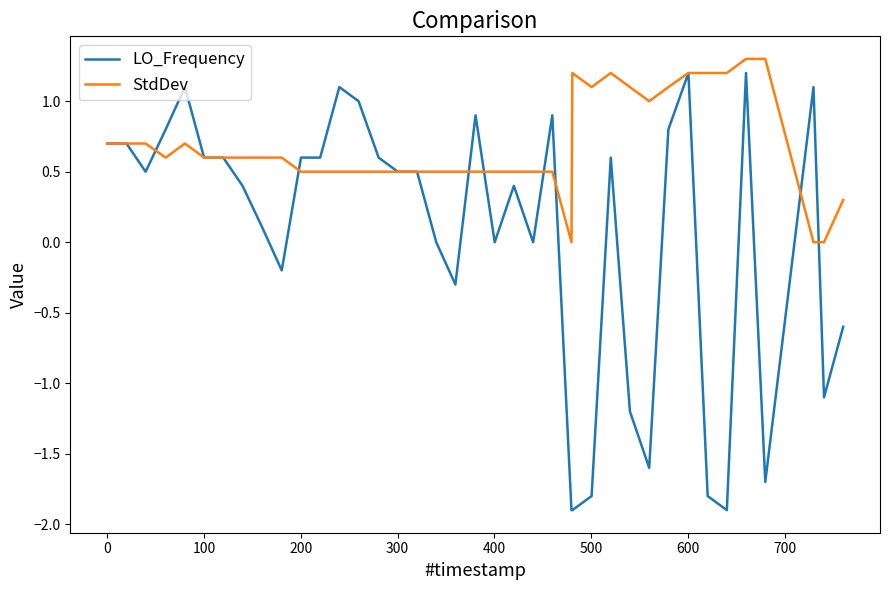

Which series has the widest spread of values?

LO_Frequency